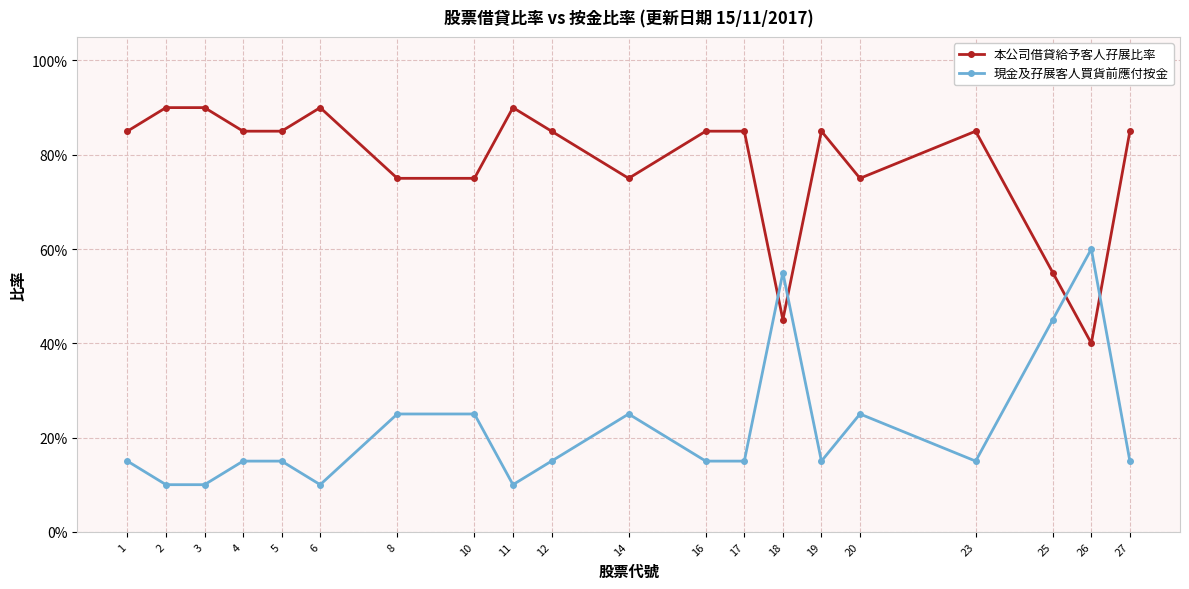

True or false: 本公司借貸給予客人孖展比率 and 現金及孖展客人買貨前應付按金 intersect in this chart.

True